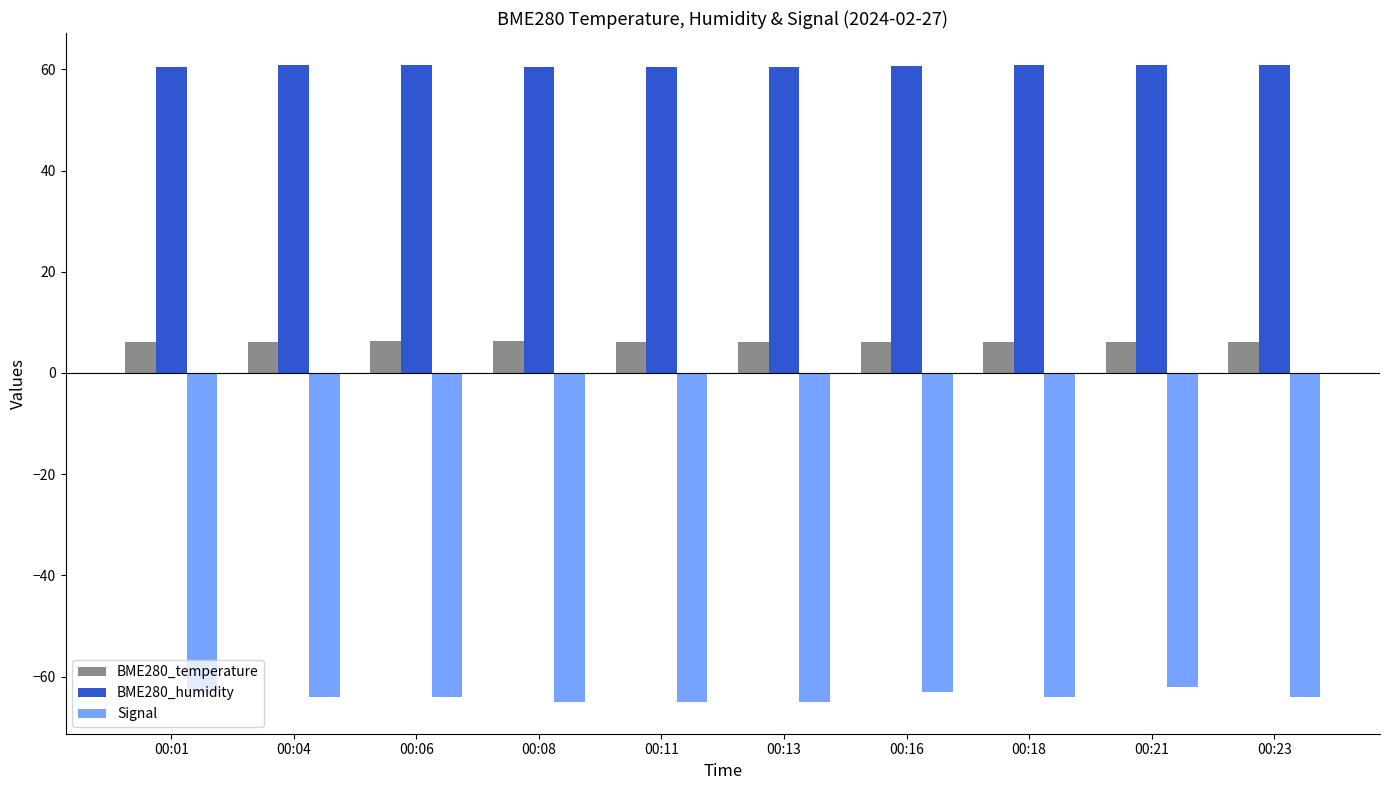

The value of BME280_temperature at 00:08 is 6.2. True or false?

True